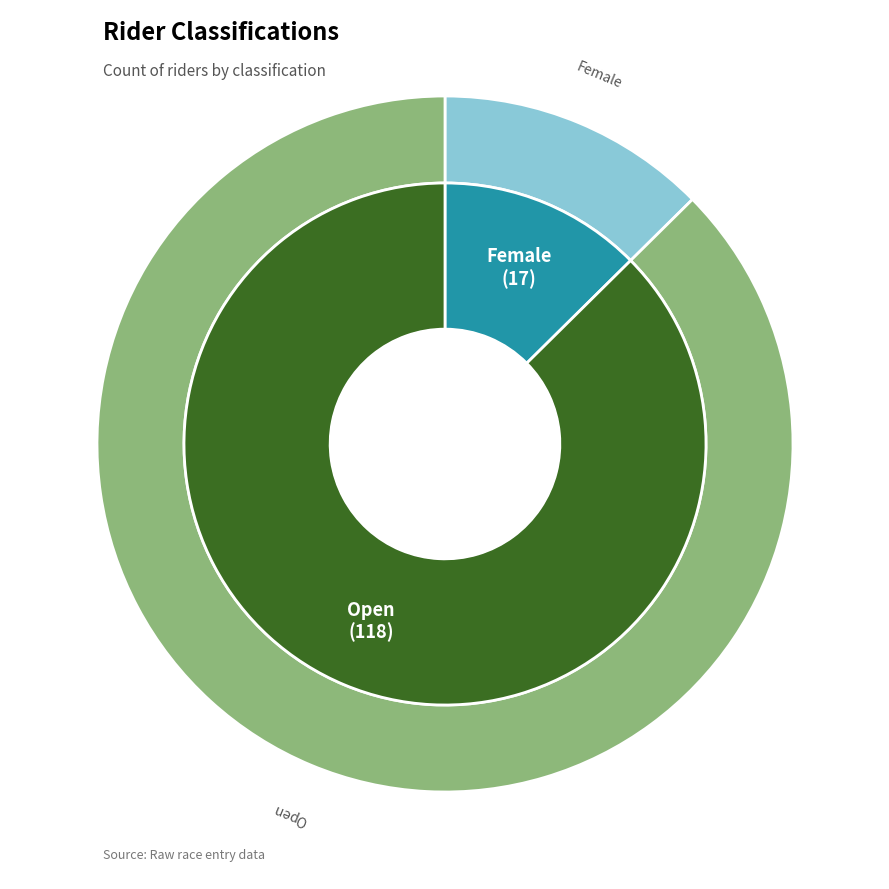

To the nearest percent, what is the difference between the largest and smallest slice percentages?

75%